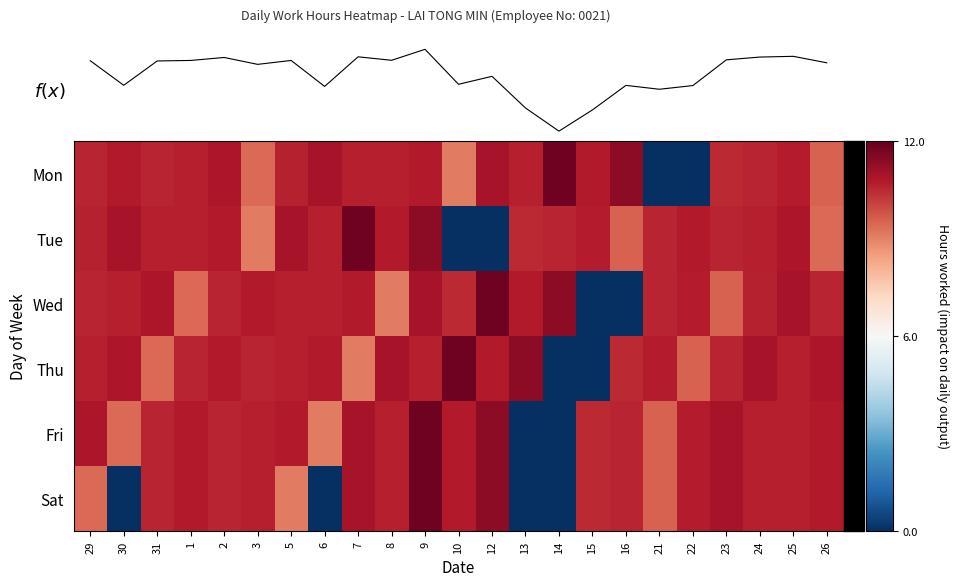

Is it true that Fri equals 4.9 at 26?

False